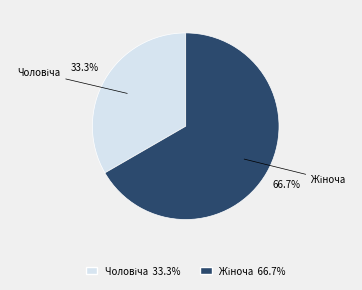

Does any single category account for the majority?

Yes